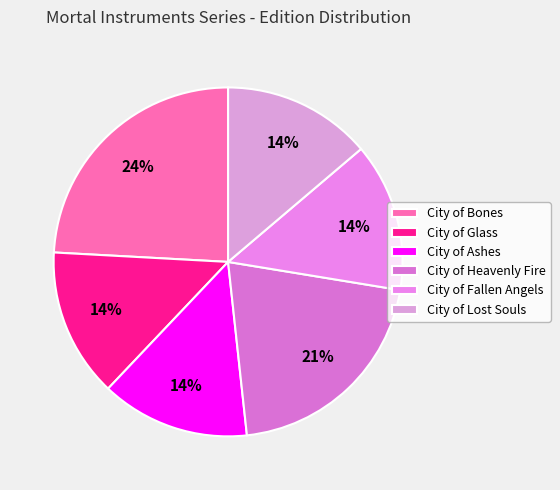

To the nearest percent, what is the difference between the City of Bones and City of Glass slice percentages?

10%